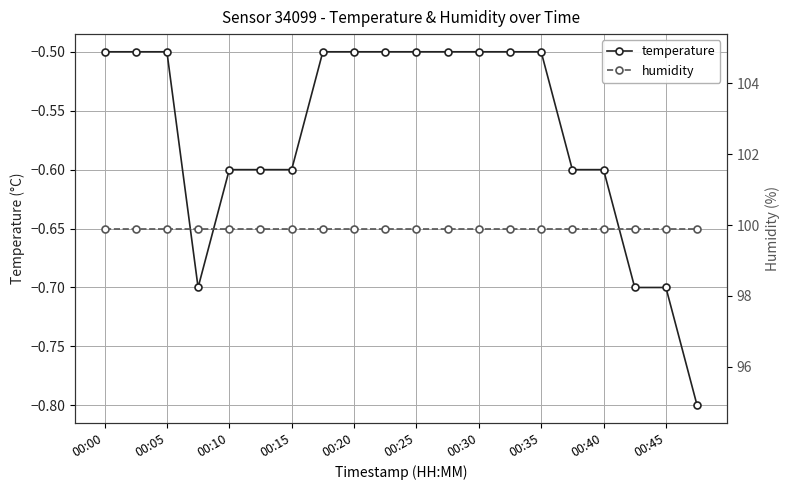

What is the difference between the temperature values at 00:40 and 00:20?

0.1